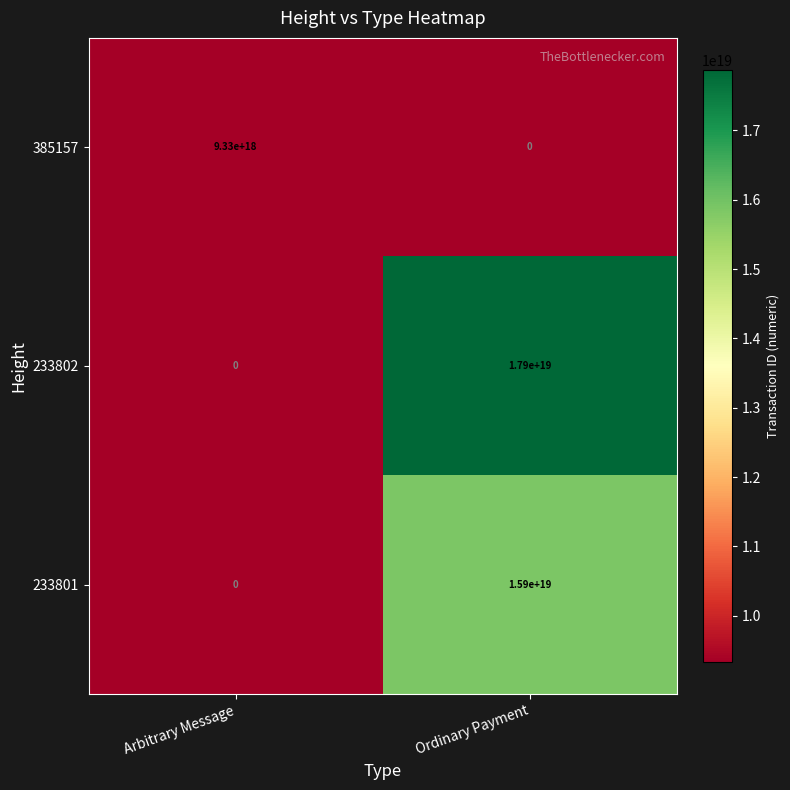

Rank the series at Ordinary Payment from highest to lowest value.

233802, 233801, 385157